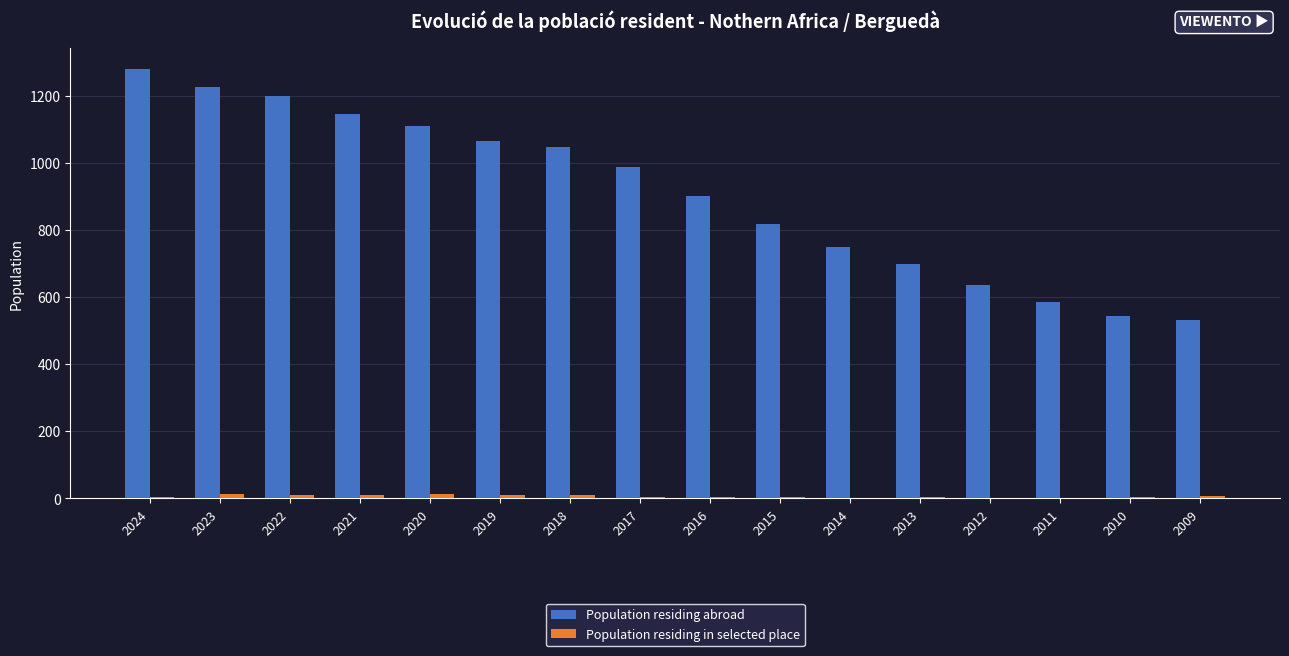

What is the spread (max minus min) of values at 2011?

586